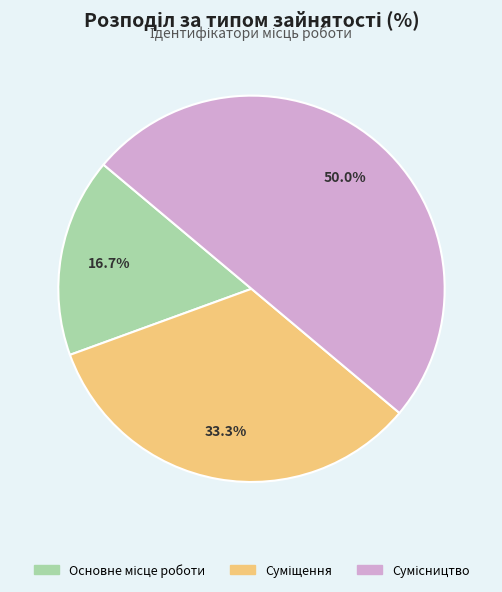

To the nearest percent, what is the average slice percentage?

33%